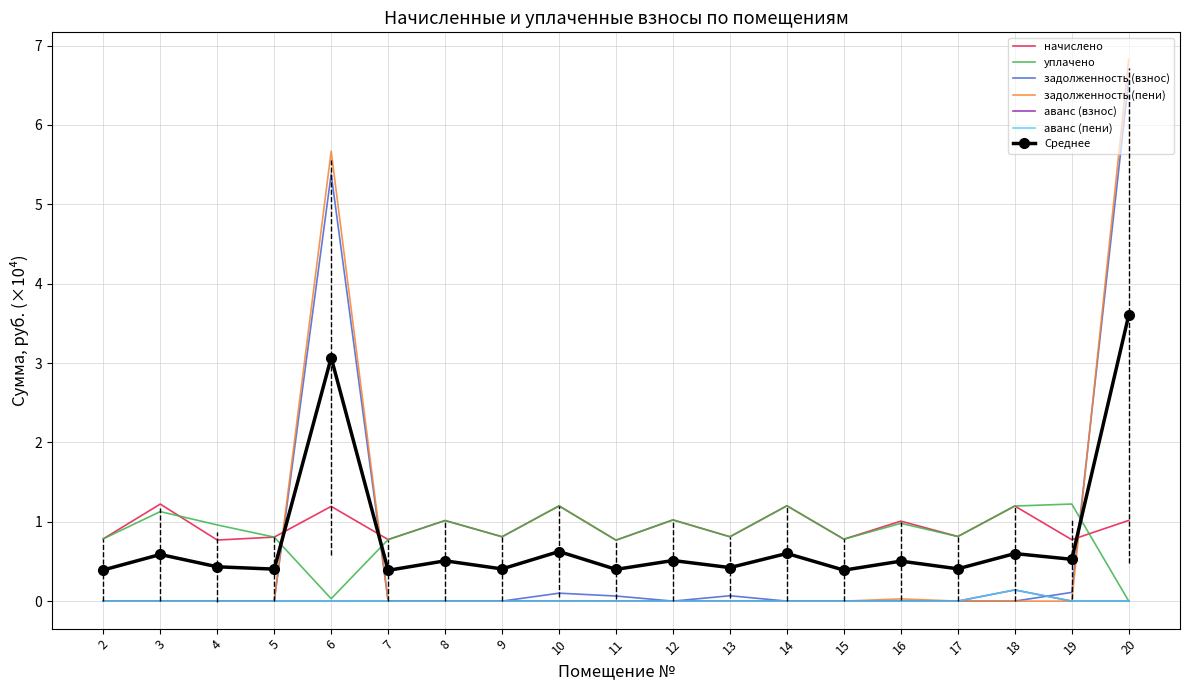

Which has a higher value, 13 or 15?

13